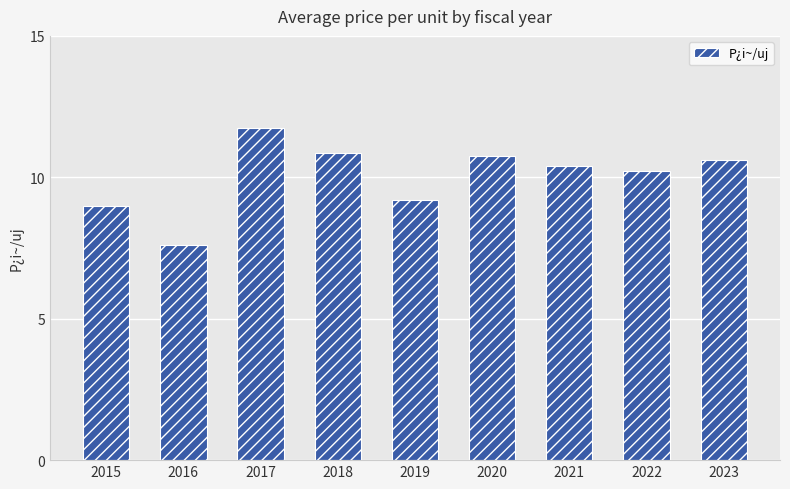

What is the value of the 2nd bar from the left?

7.6